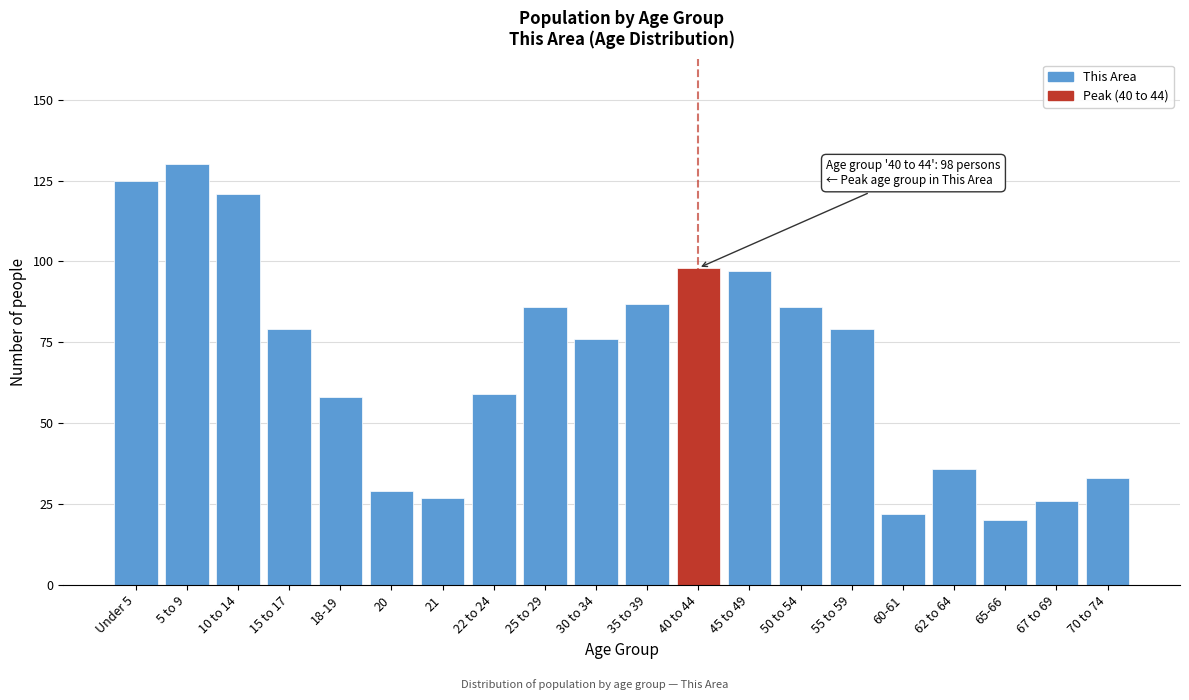

Reading left to right, what are all the values shown in this chart?

Under 5=125	5 to 9=130	10 to 14=121	15 to 17=79	18-19=58	20=29	21=27	22 to 24=59	25 to 29=86	30 to 34=76	35 to 39=87	40 to 44=98	45 to 49=97	50 to 54=86	55 to 59=79	60-61=22	62 to 64=36	65-66=20	67 to 69=26	70 to 74=33